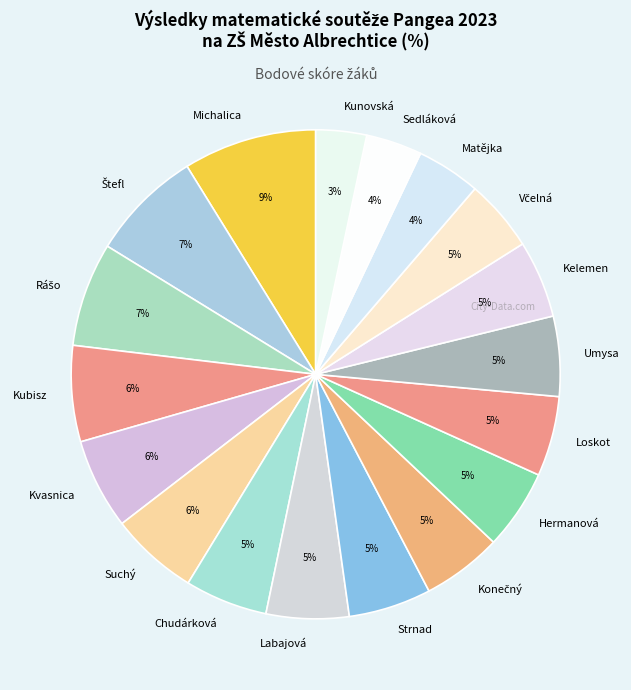

To the nearest percent, what portion does Kubisz represent?

6%